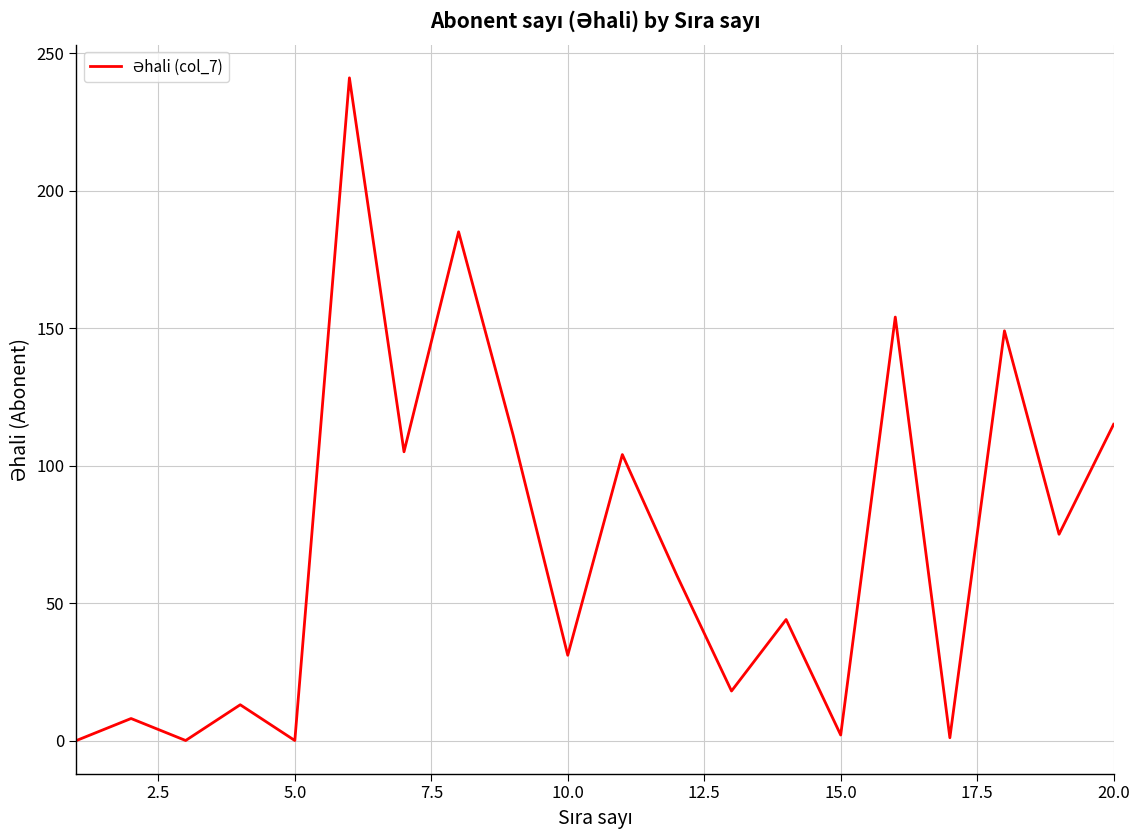

What is the greatest value displayed?

241